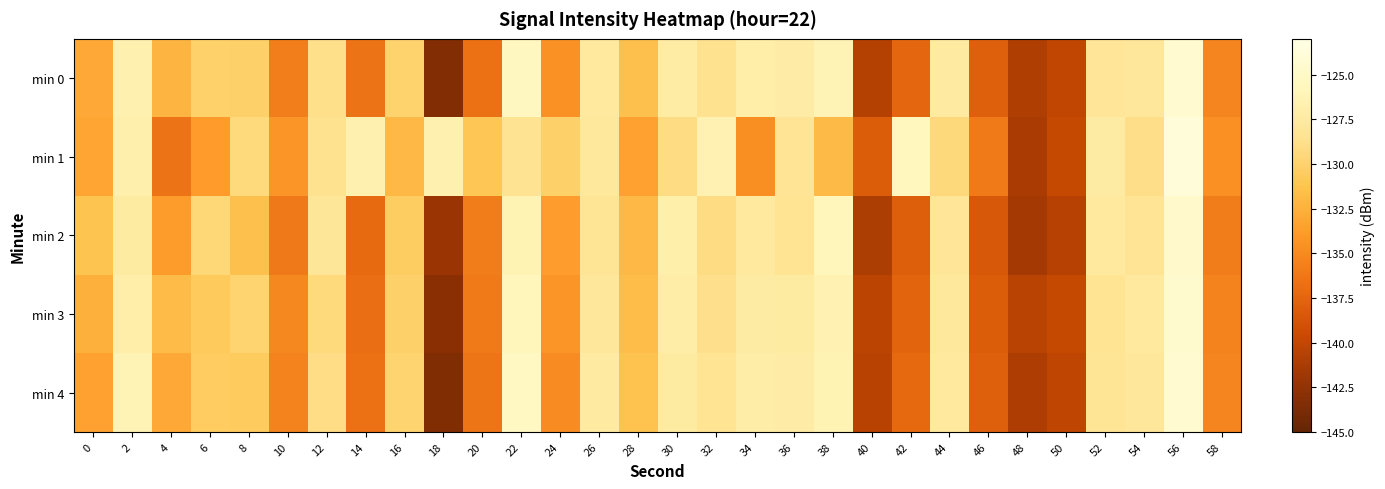

Reading left to right, what are all the values shown in this chart?

min 0: 0=-133.0	2=-126.5	4=-132.3	6=-130.1	8=-130.2	10=-135.8	12=-128.8	14=-136.5	16=-130.0	18=-143.4	20=-136.6	22=-125.6	24=-134.5	26=-127.7	28=-131.5	30=-127.3	32=-128.5	34=-127.0	36=-127.2	38=-126.2	40=-140.8	42=-137.4	44=-127.5	46=-137.9	48=-141.0	50=-140.1	52=-128.1	54=-127.8	56=-124.4	58=-135.2
min 1: 0=-133.2	2=-126.8	4=-136.4	6=-133.9	8=-129.3	10=-134.2	12=-128.5	14=-126.7	16=-132.0	18=-126.7	20=-131.0	22=-128.5	24=-130.2	26=-127.8	28=-133.4	30=-129.1	32=-126.5	34=-134.7	36=-128.3	38=-131.9	40=-138.2	42=-125.6	44=-129.4	46=-136.1	48=-141.3	50=-139.8	52=-127.3	54=-128.9	56=-123.7	58=-134.6
min 2: 0=-131.2	2=-127.4	4=-133.8	6=-129.6	8=-131.5	10=-136.2	12=-128.0	14=-137.1	16=-130.4	18=-142.1	20=-135.9	22=-126.3	24=-133.7	26=-128.2	28=-132.0	30=-126.8	32=-129.1	34=-127.7	36=-128.4	38=-125.9	40=-141.2	42=-138.0	44=-128.1	46=-138.5	48=-141.6	50=-140.7	52=-127.6	54=-128.3	56=-124.8	58=-135.9
min 3: 0=-132.5	2=-126.9	4=-131.8	6=-130.7	8=-129.8	10=-135.1	12=-129.3	14=-136.9	16=-130.2	18=-143.0	20=-136.1	22=-125.8	24=-134.2	26=-127.9	28=-131.7	30=-127.1	32=-128.7	34=-127.3	36=-127.4	38=-126.5	40=-140.3	42=-137.6	44=-127.8	46=-138.2	48=-140.5	50=-139.8	52=-128.4	54=-127.6	56=-124.6	58=-135.5
min 4: 0=-133.4	2=-126.2	4=-132.9	6=-130.5	8=-130.6	10=-135.4	12=-129.0	14=-136.7	16=-129.8	18=-143.5	20=-136.4	22=-125.3	24=-134.8	26=-127.5	28=-131.3	30=-127.4	32=-128.4	34=-127.1	36=-127.2	38=-126.3	40=-140.6	42=-137.2	44=-127.6	46=-137.9	48=-141.1	50=-140.2	52=-128.2	54=-127.9	56=-124.5	58=-135.3